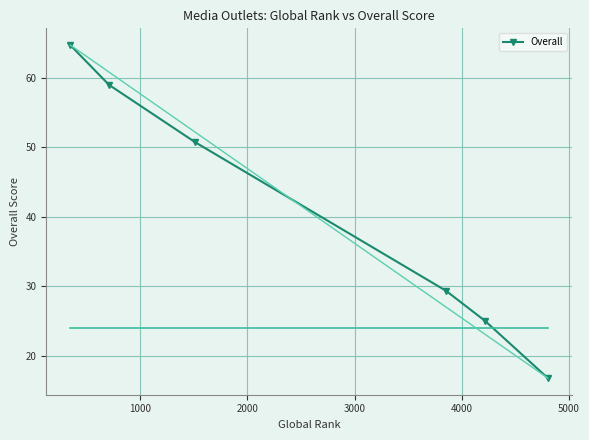

True or false: the data has more than 1 interior local peaks.

False